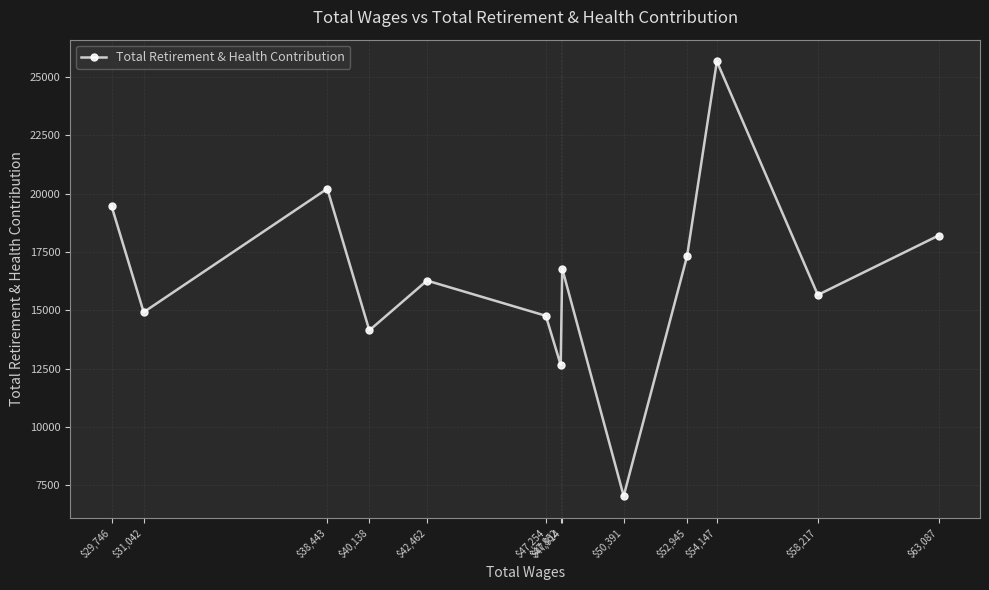

The value at $40,138 is 14140. True or false?

True